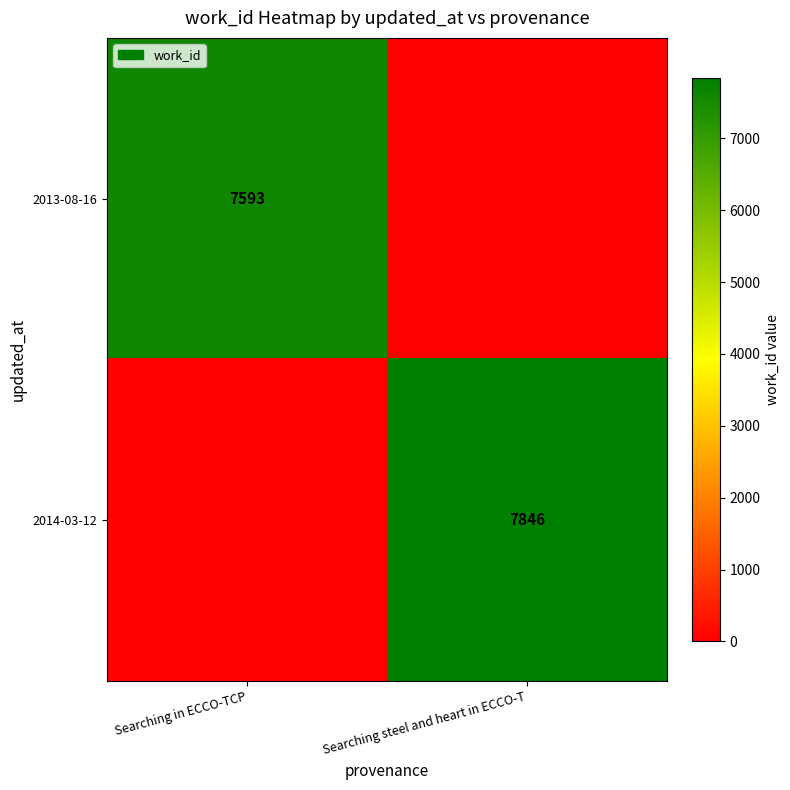

Is the value of 2013-08-16 at Searching in ECCO-TCP greater than the value of 2014-03-12 at Searching steel and heart in ECCO-T?

No